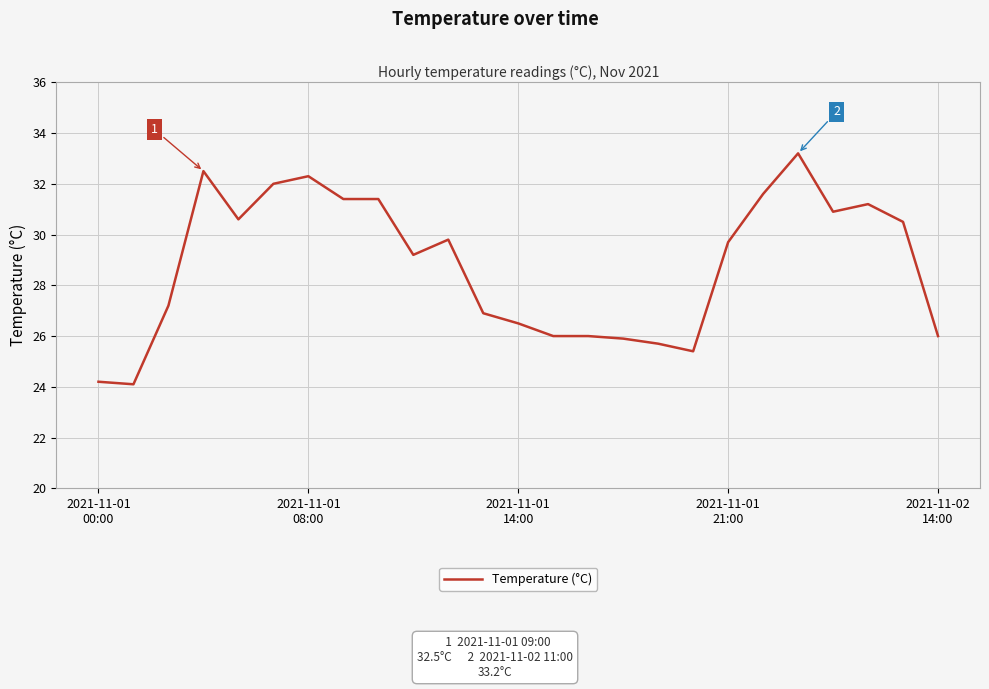

What is the smallest value displayed?

24.1